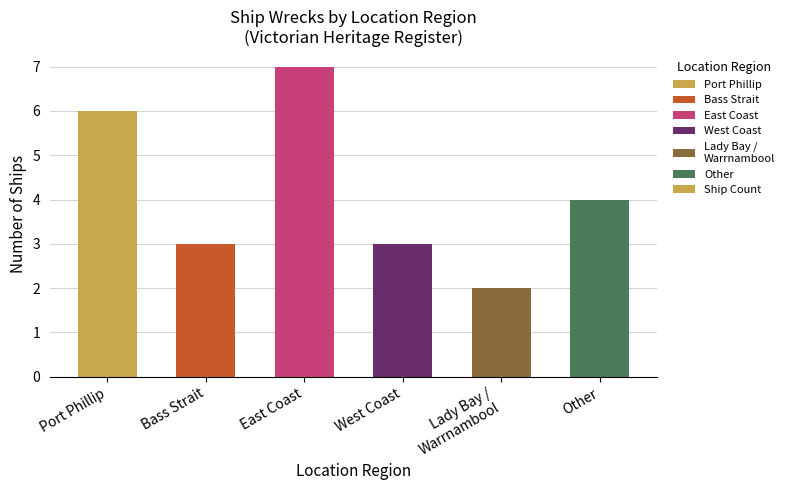

What is the smallest value displayed?

2